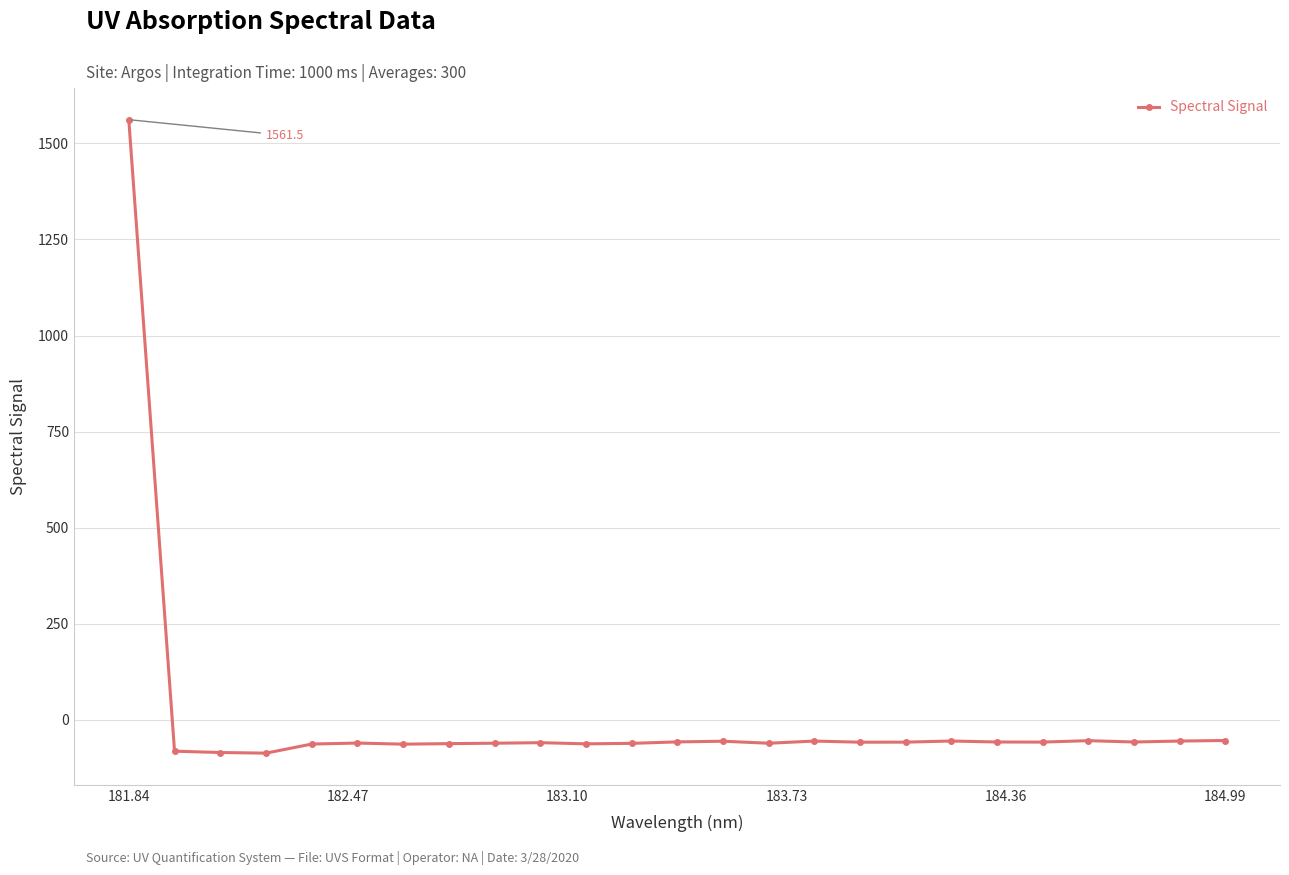

What is the minimum value shown in the chart?

-86.4